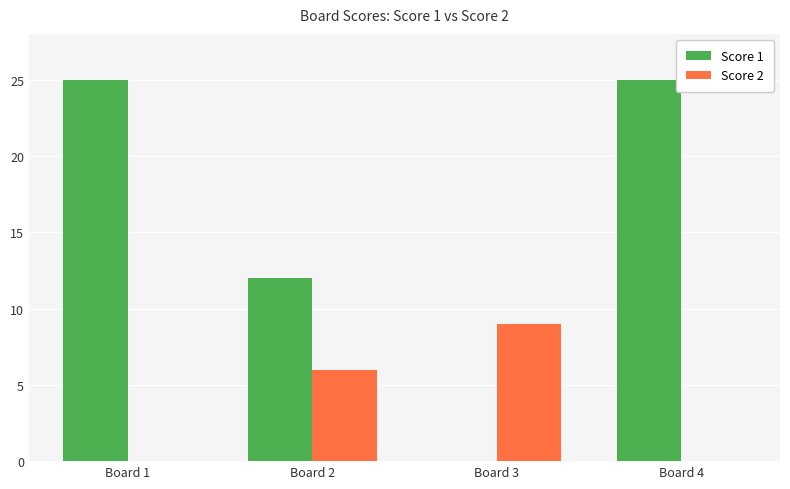

The Score 1 series shows -8 at Board 3. True or false?

False